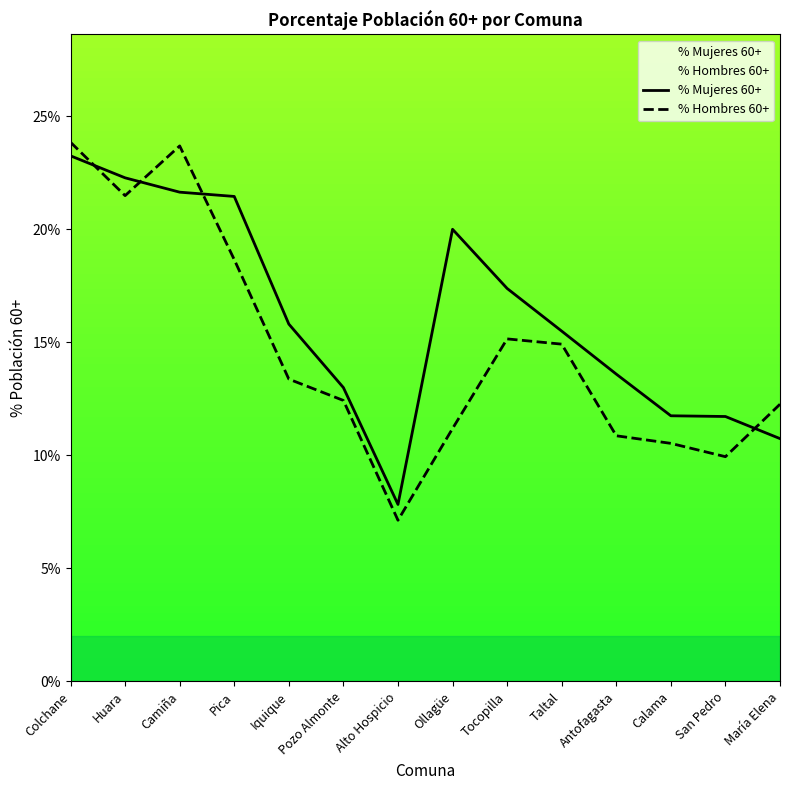

Count the % Hombres 60+ values in the range 0 to 1.

14